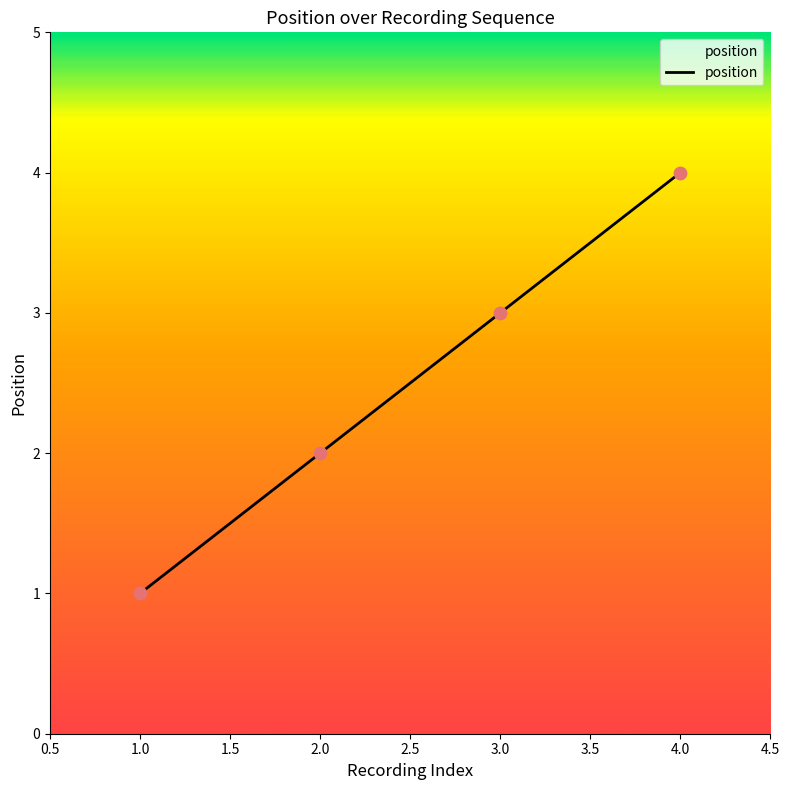

Between 2.0 and 1.0, which is larger?

2.0